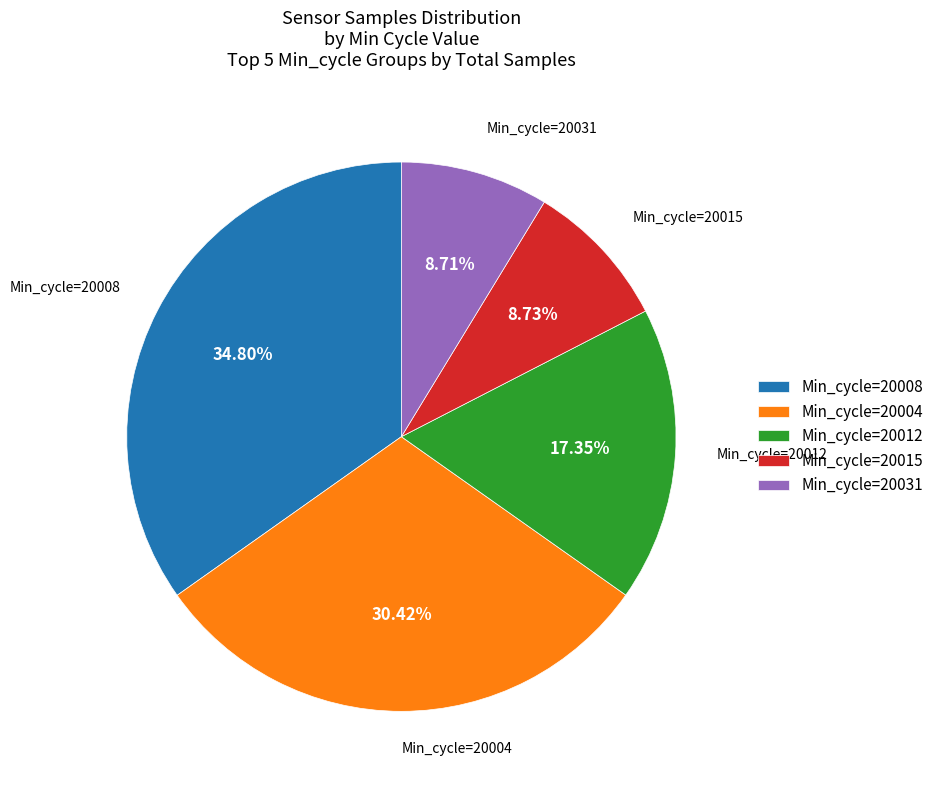

Do Min_cycle=20008 and Min_cycle=20004 together represent more than half of the pie?

Yes